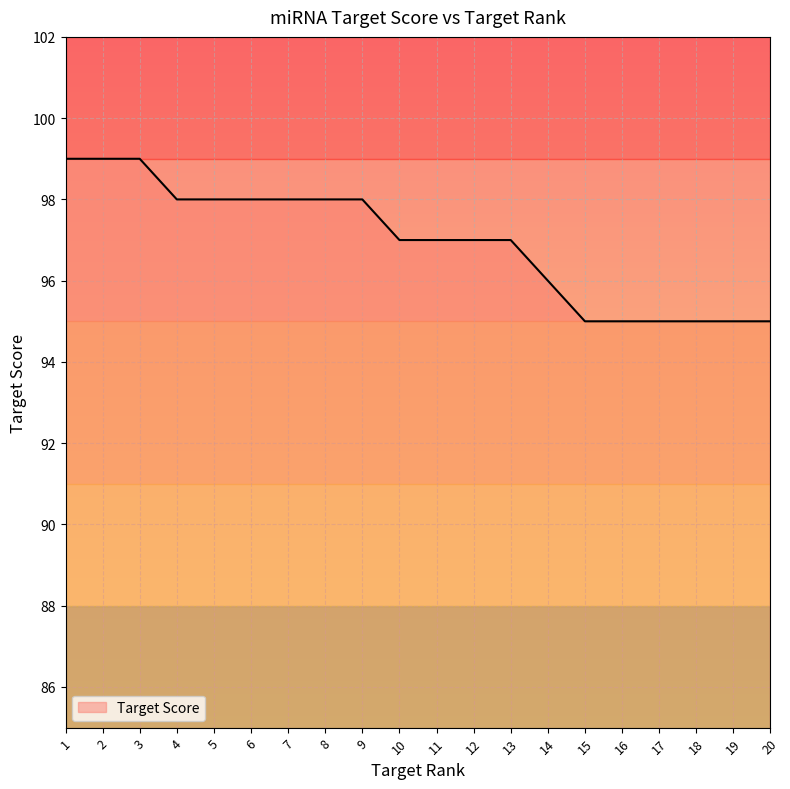

The chart shows a value of 99 at 2. True or false?

True